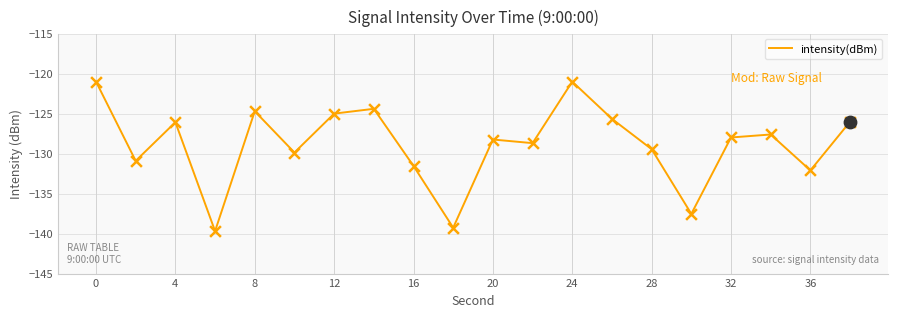

What is the smallest value displayed?

-139.7